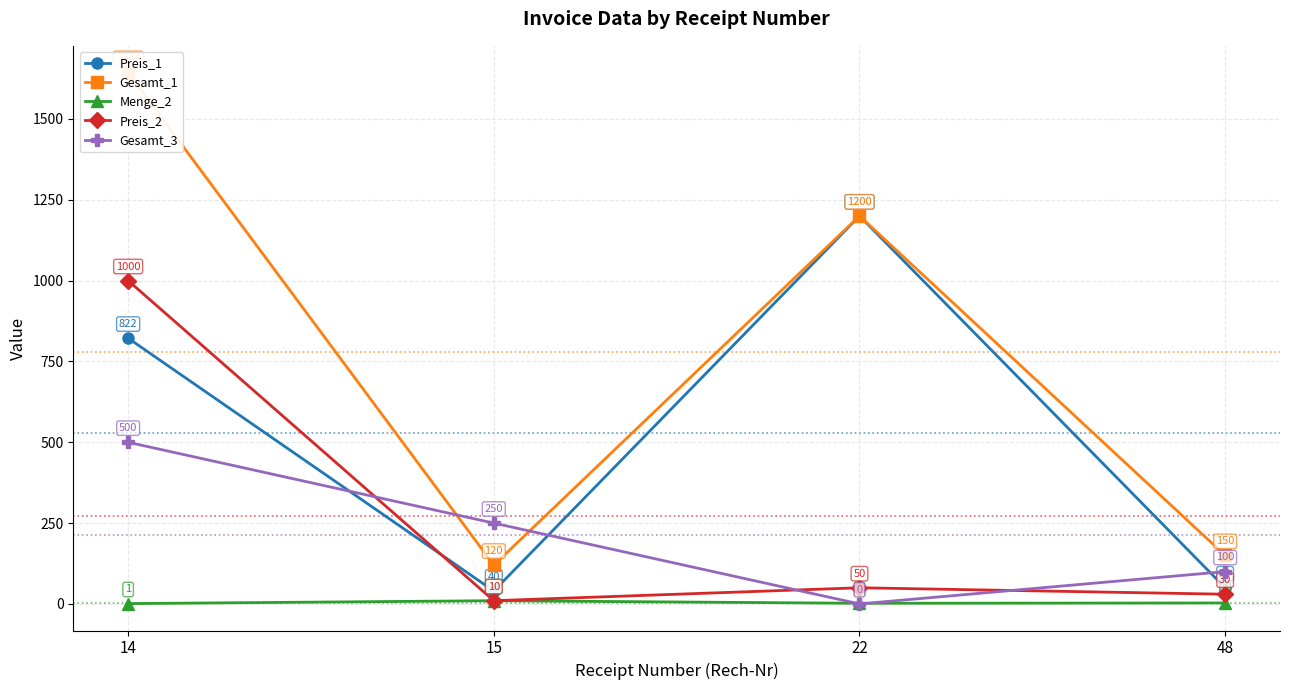

Which category has the highest value in the Preis_1 series?

22